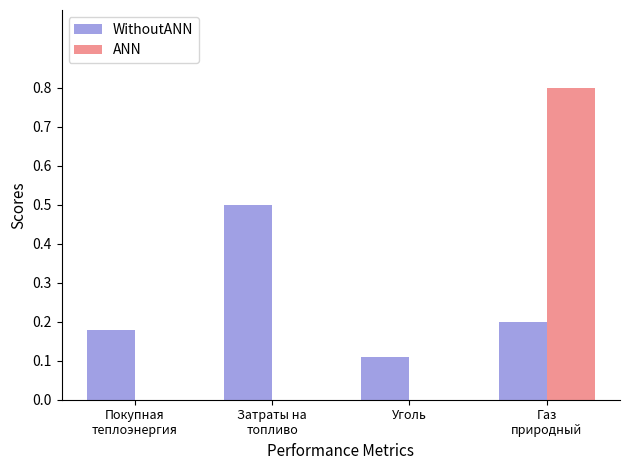

What is the sum of the WithoutANN values at Газ
природный and Покупная
теплоэнергия?

0.4